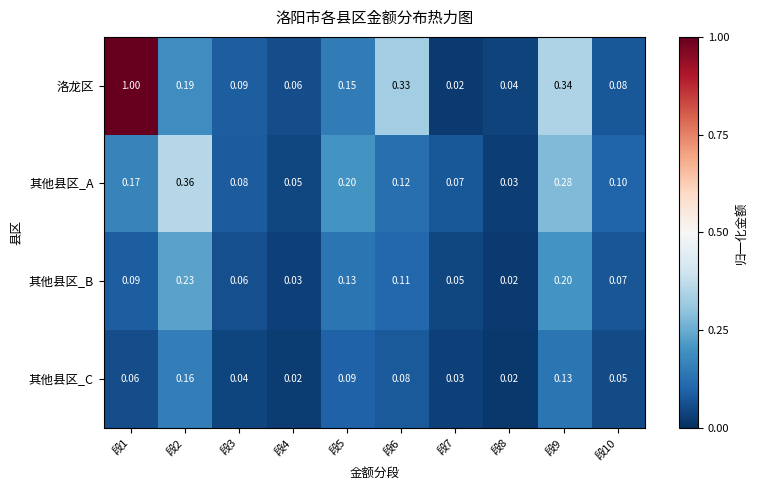

List the series in order of their peak value, highest first.

洛龙区, 其他县区_A, 其他县区_B, 其他县区_C